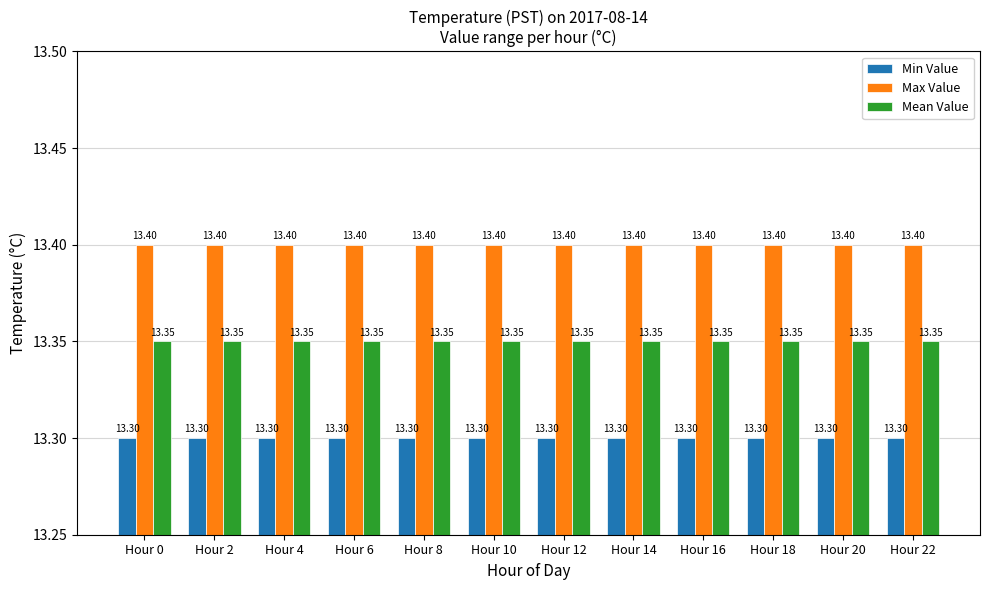

What is the minimum value shown in the chart?

13.3